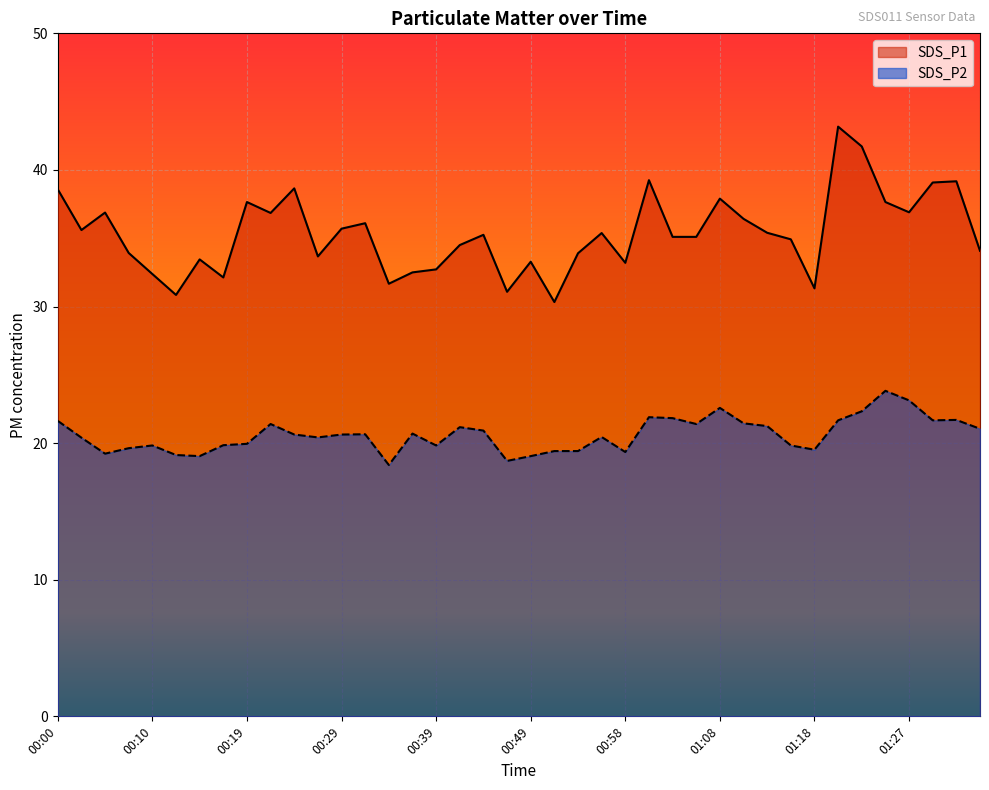

Reading left to right, transcribe all the data shown in this chart.

SDS_P1: 00:00=38.6	00:02=35.6	00:05=36.9	00:07=33.9	00:10=32.4	00:12=30.9	00:15=33.5	00:17=32.1	00:19=37.6	00:22=36.9	00:24=38.6	00:27=33.7	00:29=35.7	00:32=36.1	00:34=31.7	00:36=32.5	00:39=32.7	00:41=34.5	00:44=35.2	00:46=31.1	00:49=33.3	00:51=30.3	00:53=33.9	00:56=35.4	00:58=33.2	01:01=39.2	01:03=35.1	01:06=35.1	01:08=37.9	01:10=36.4	01:13=35.4	01:15=34.9	01:18=31.3	01:20=43.2	01:23=41.7	01:25=37.6	01:27=36.9	01:30=39.1	01:32=39.2	01:35=34.1
SDS_P2: 00:00=21.6	00:02=20.4	00:05=19.2	00:07=19.6	00:10=19.8	00:12=19.1	00:15=19.1	00:17=19.9	00:19=19.9	00:22=21.4	00:24=20.6	00:27=20.4	00:29=20.6	00:32=20.6	00:34=18.4	00:36=20.7	00:39=19.8	00:41=21.2	00:44=20.9	00:46=18.7	00:49=19.1	00:51=19.4	00:53=19.4	00:56=20.4	00:58=19.4	01:01=21.9	01:03=21.8	01:06=21.4	01:08=22.6	01:10=21.4	01:13=21.2	01:15=19.8	01:18=19.5	01:20=21.7	01:23=22.3	01:25=23.8	01:27=23.1	01:30=21.7	01:32=21.7	01:35=21.1